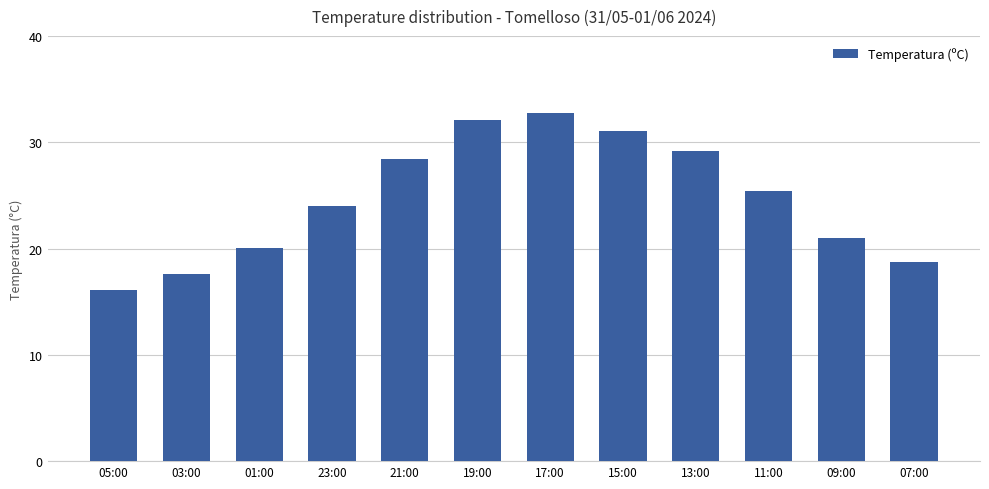

What is the change in value from 17:00 to 07:00?

-14.1